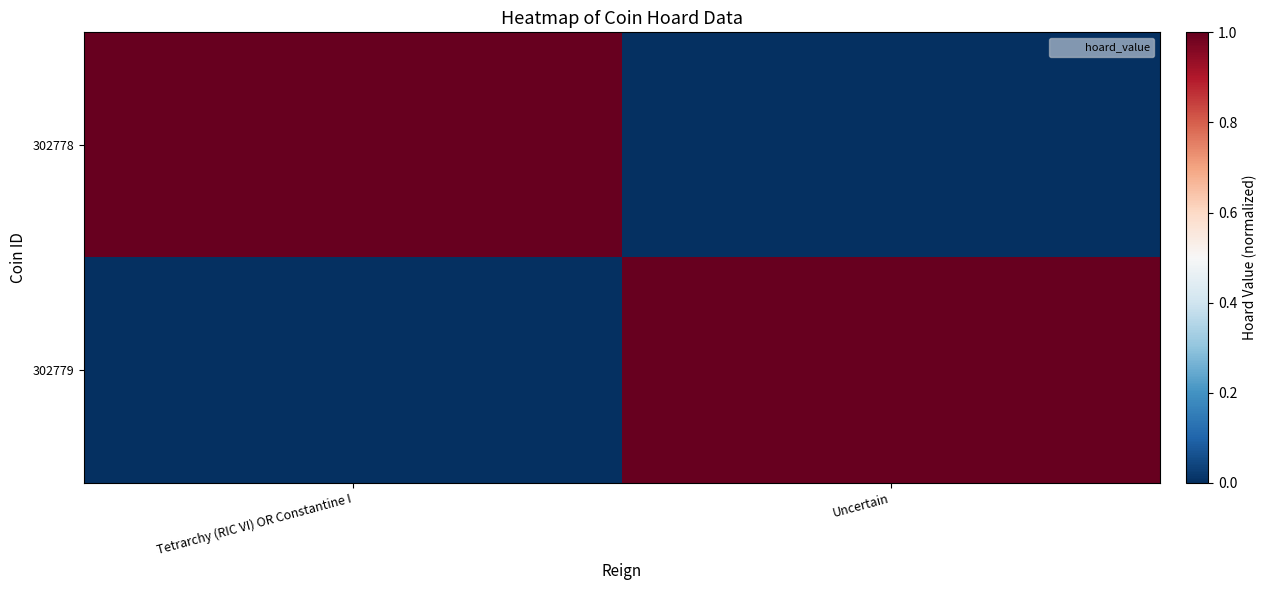

What is the total value across all series at Uncertain?

1